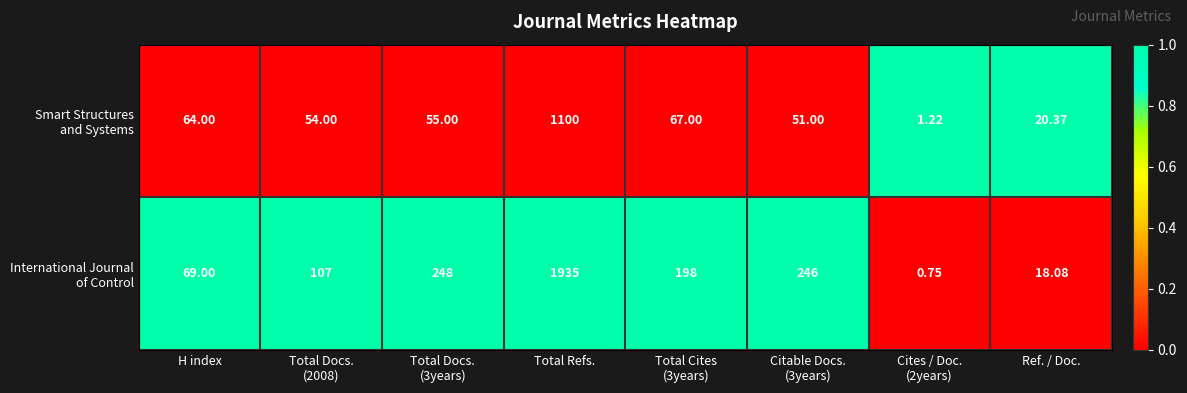

Which label corresponds to the largest value in the chart?

Total Refs.